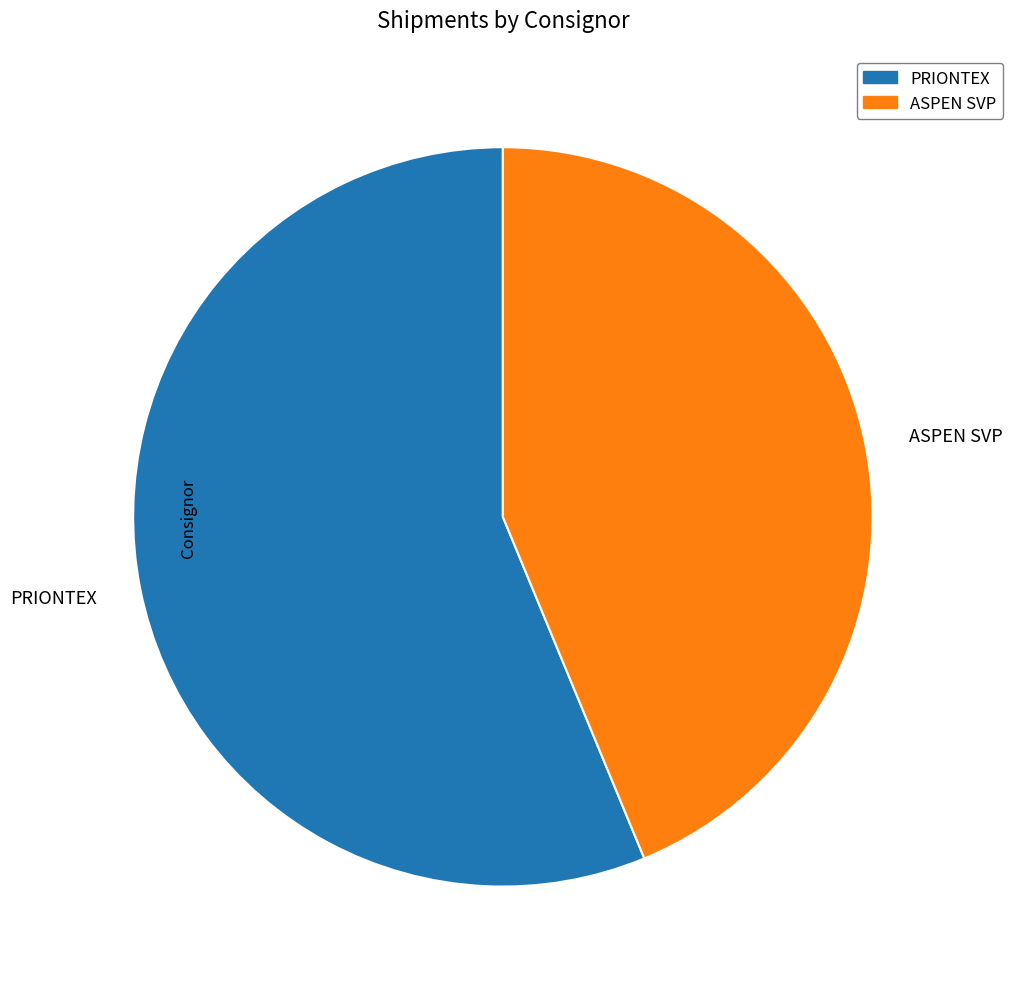

True or false: PRIONTEX accounts for 49% of the total.

False